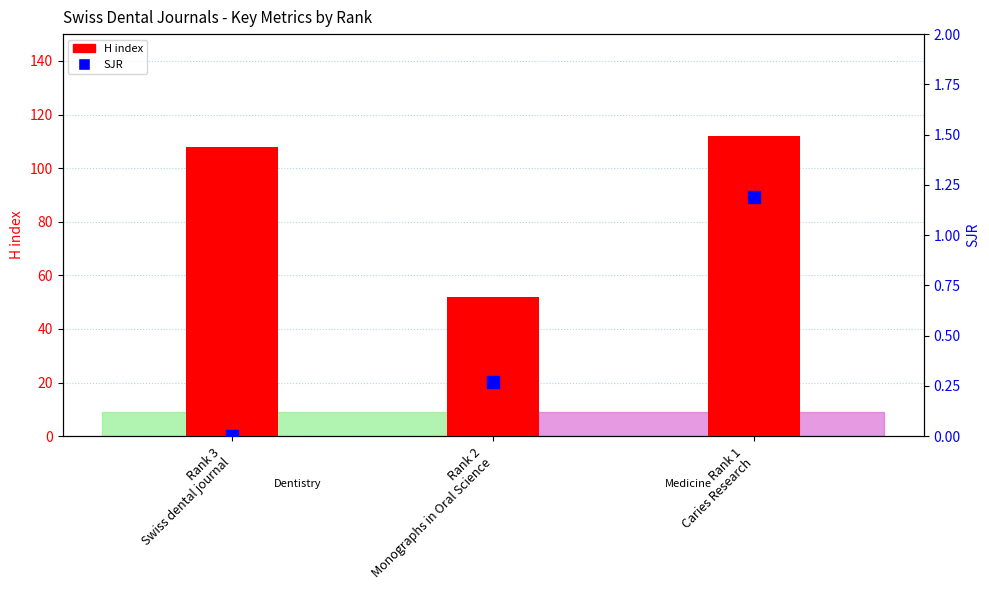

Which series contains the highest Y value?

H index